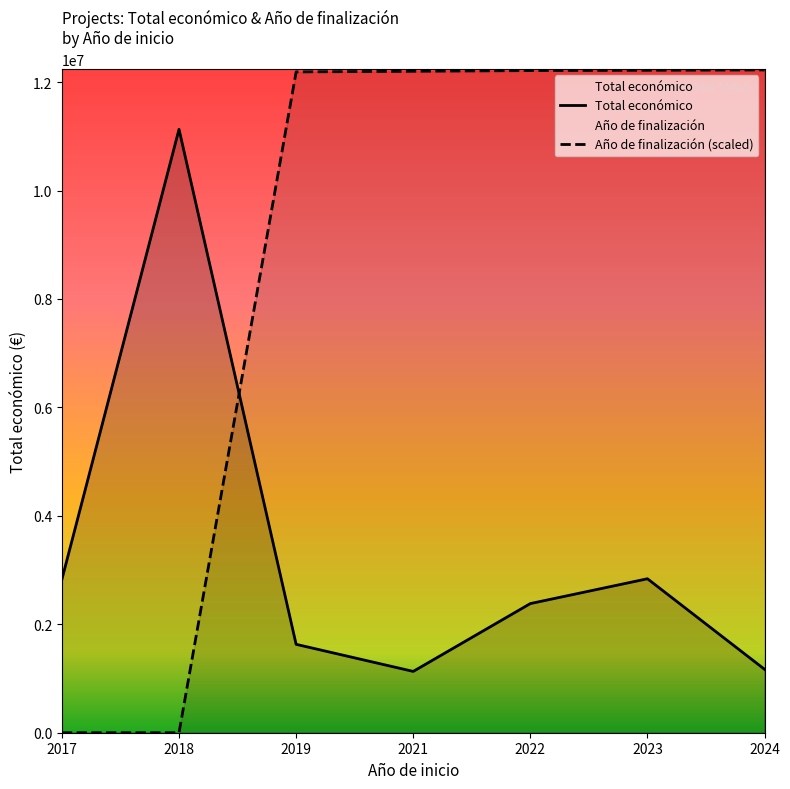

What is the value of the Total económico point at the 3rd from the left?

1630386.0